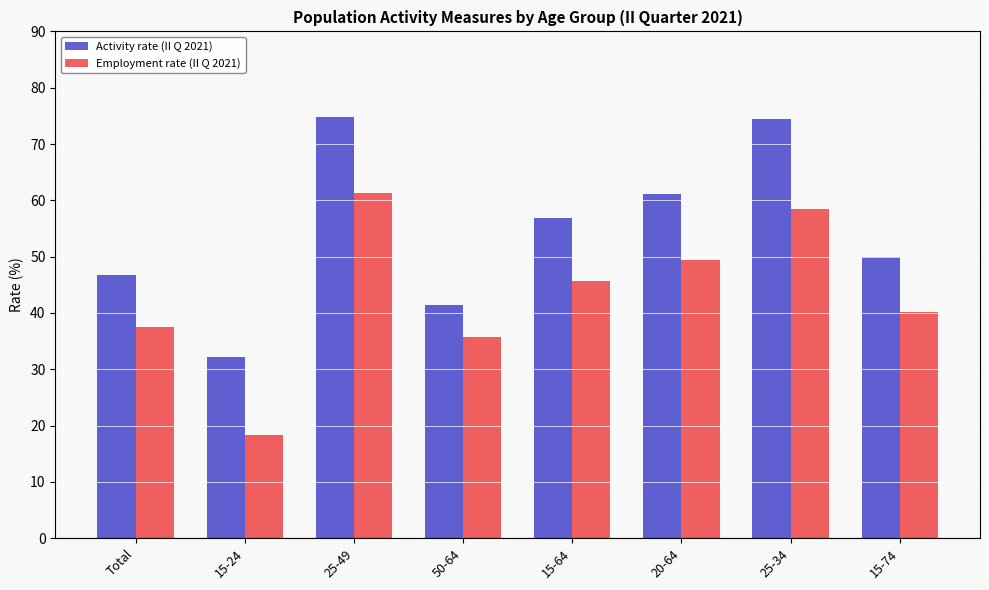

List the series in order of their overall mean, lowest first.

Employment rate (II Q 2021), Activity rate (II Q 2021)